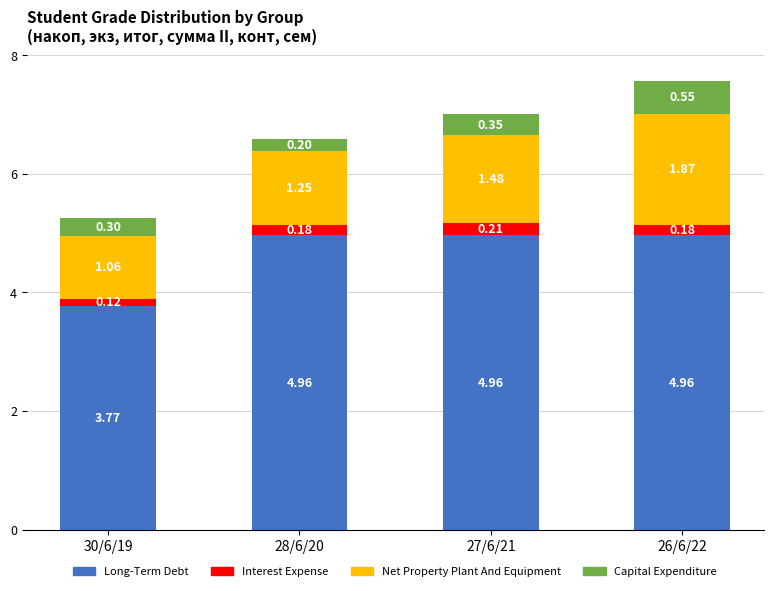

At which category is the sum across all series the highest?

26/6/22